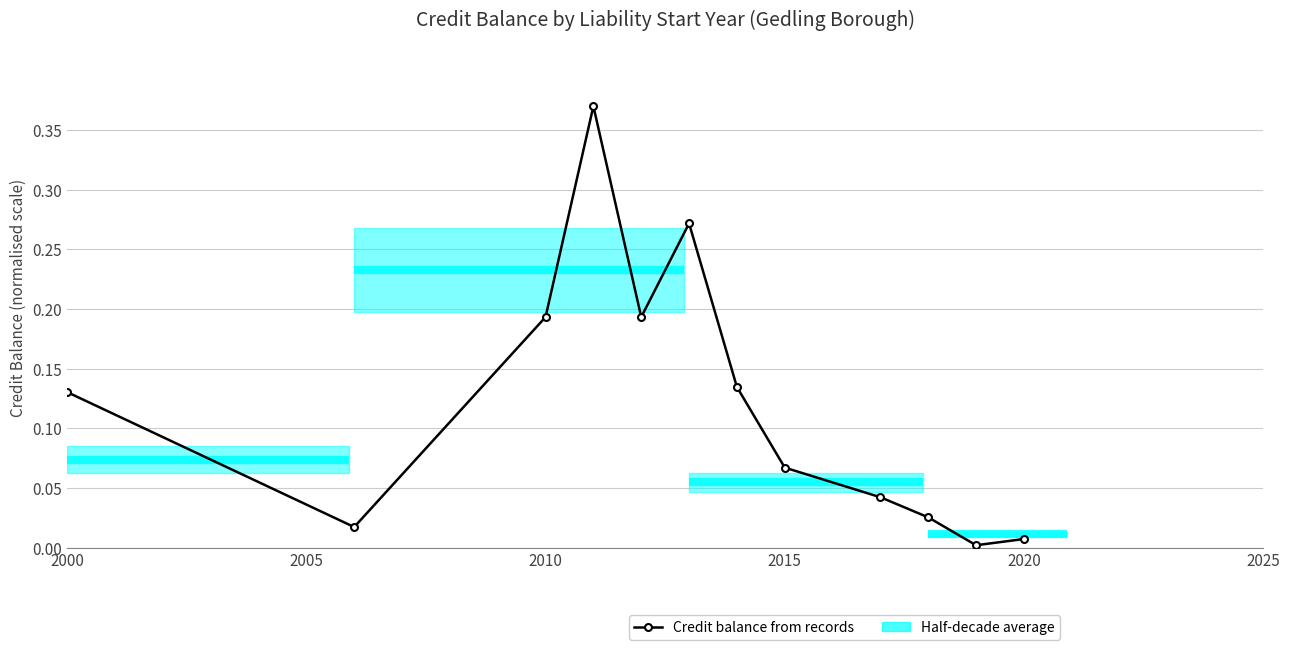

What is the difference between the maximum and minimum values?

0.4